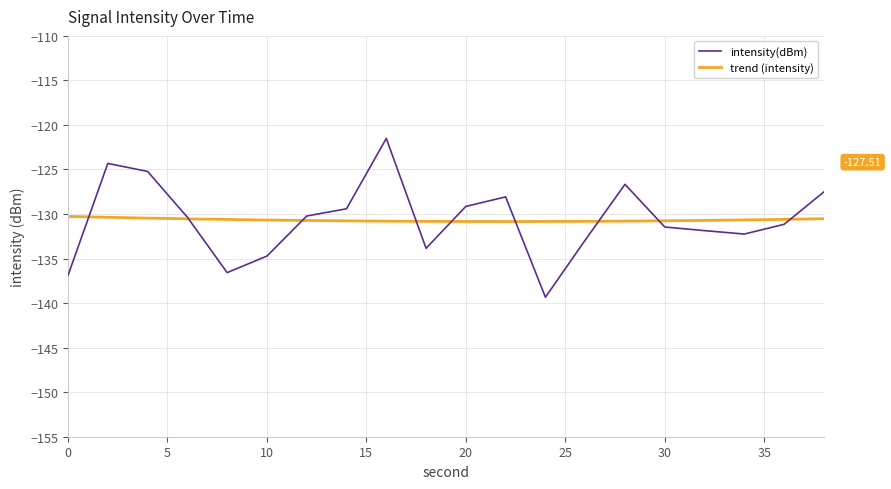

What is the difference between the values at 12 and 28?

3.6